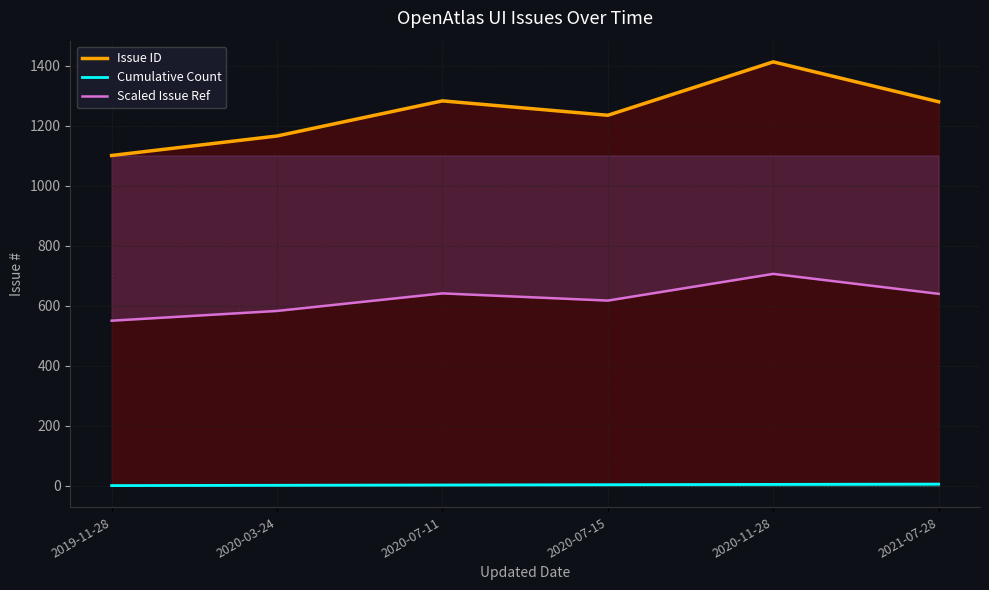

Reading left to right, transcribe all the data shown in this chart.

Issue ID: 2019-11-28=1101.0	2020-03-24=1166.0	2020-07-11=1283.0	2020-07-15=1235.0	2020-11-28=1413.0	2021-07-28=1280.0
Cumulative Count: 2019-11-28=1.0	2020-03-24=2.0	2020-07-11=3.0	2020-07-15=4.0	2020-11-28=5.0	2021-07-28=6.0
Scaled Issue Ref: 2019-11-28=550.5	2020-03-24=583.0	2020-07-11=641.5	2020-07-15=617.5	2020-11-28=706.5	2021-07-28=640.0